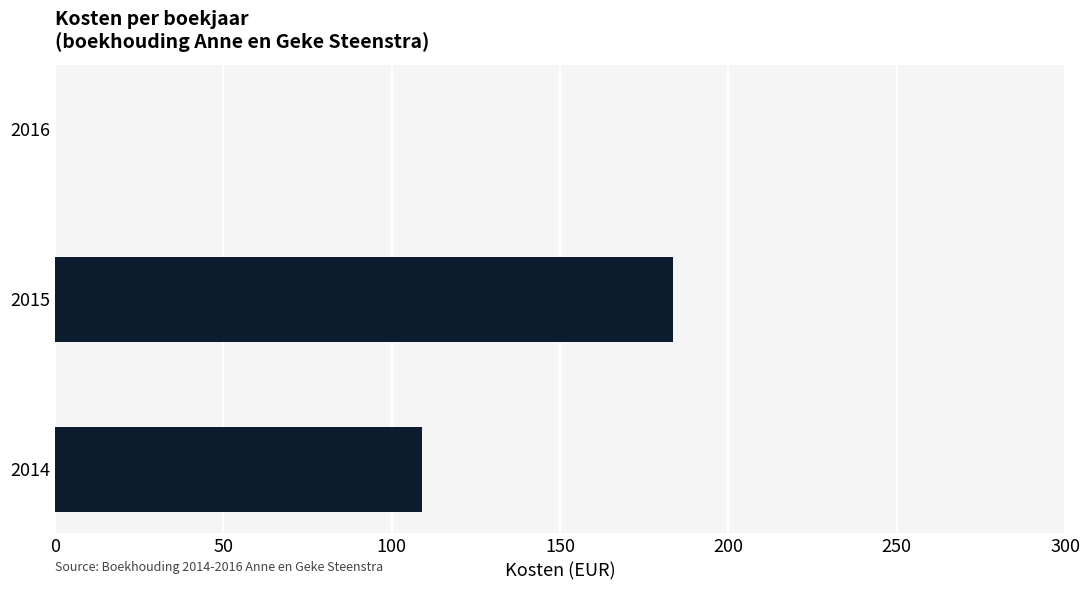

What is the change in value from 2015 to 2016?

-183.5